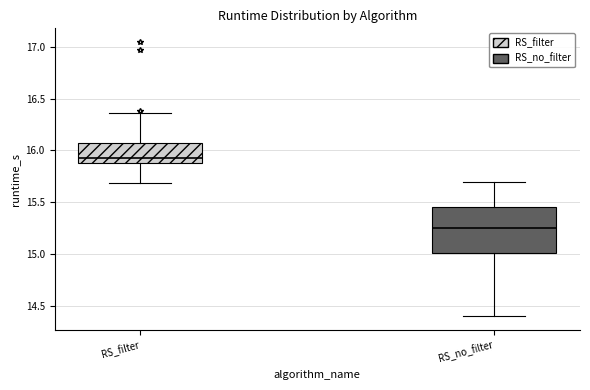

Comparing the boxes themselves (not the whiskers), which one is the tallest?

RS_no_filter